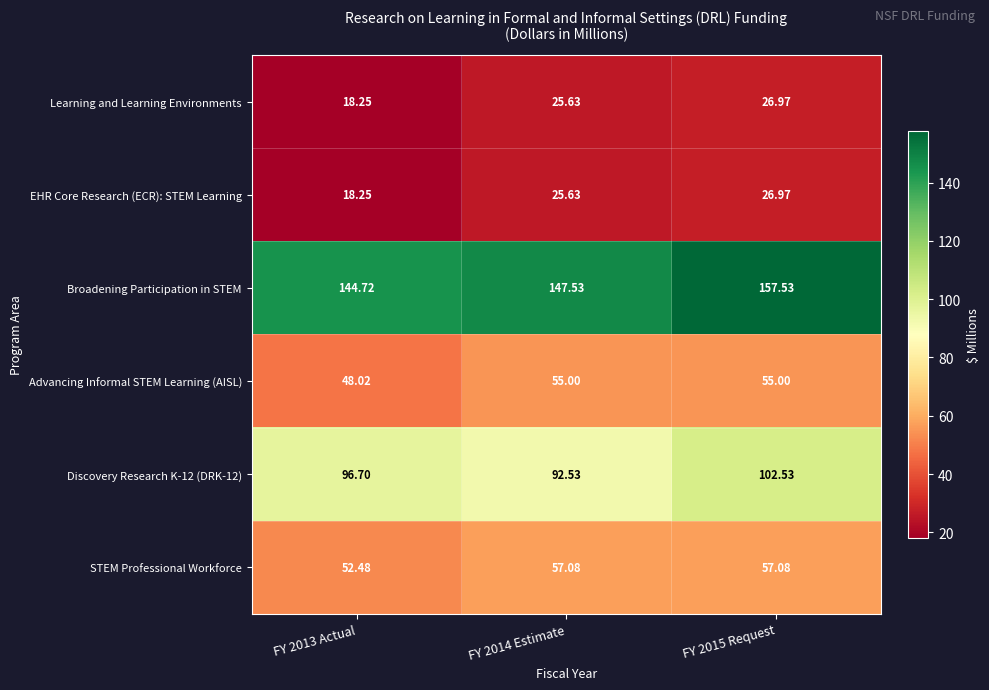

Which series has the largest total across all categories?

Broadening Participation in STEM